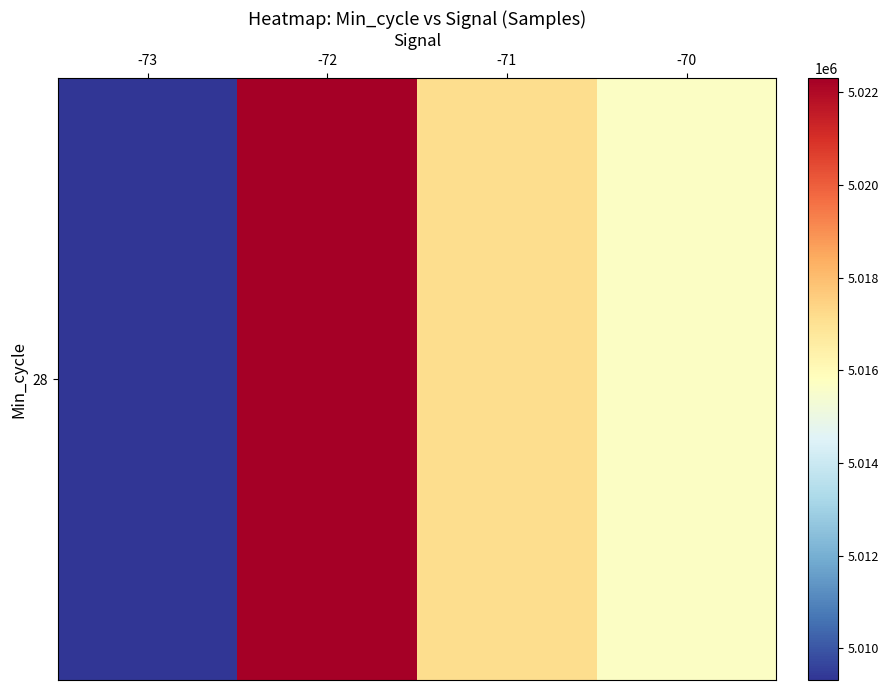

Rank the categories by value from highest to lowest.

-72, -71, -70, -73